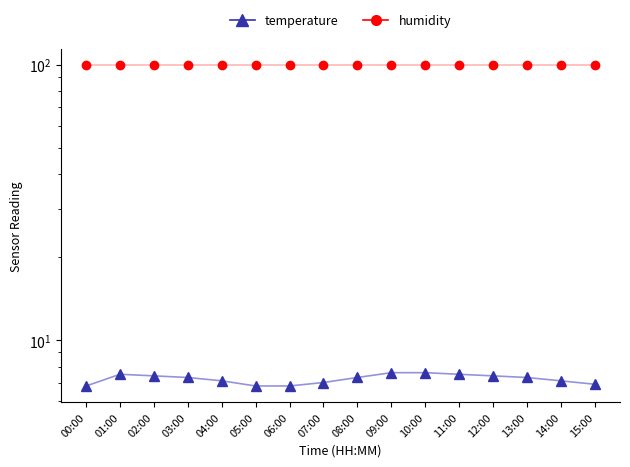

What is the value of the humidity point at the 4th from the left?

99.9